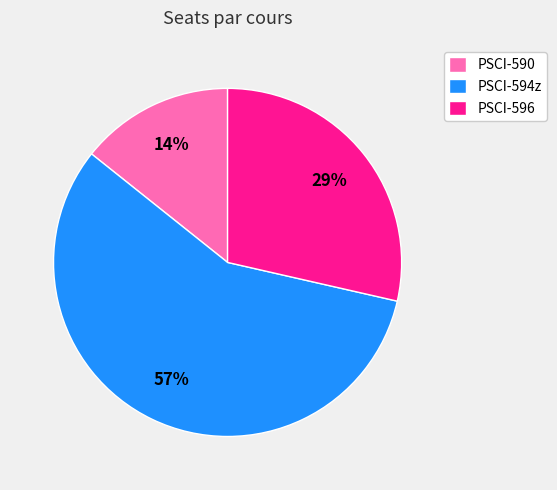

Which slice is the largest?

PSCI-594z